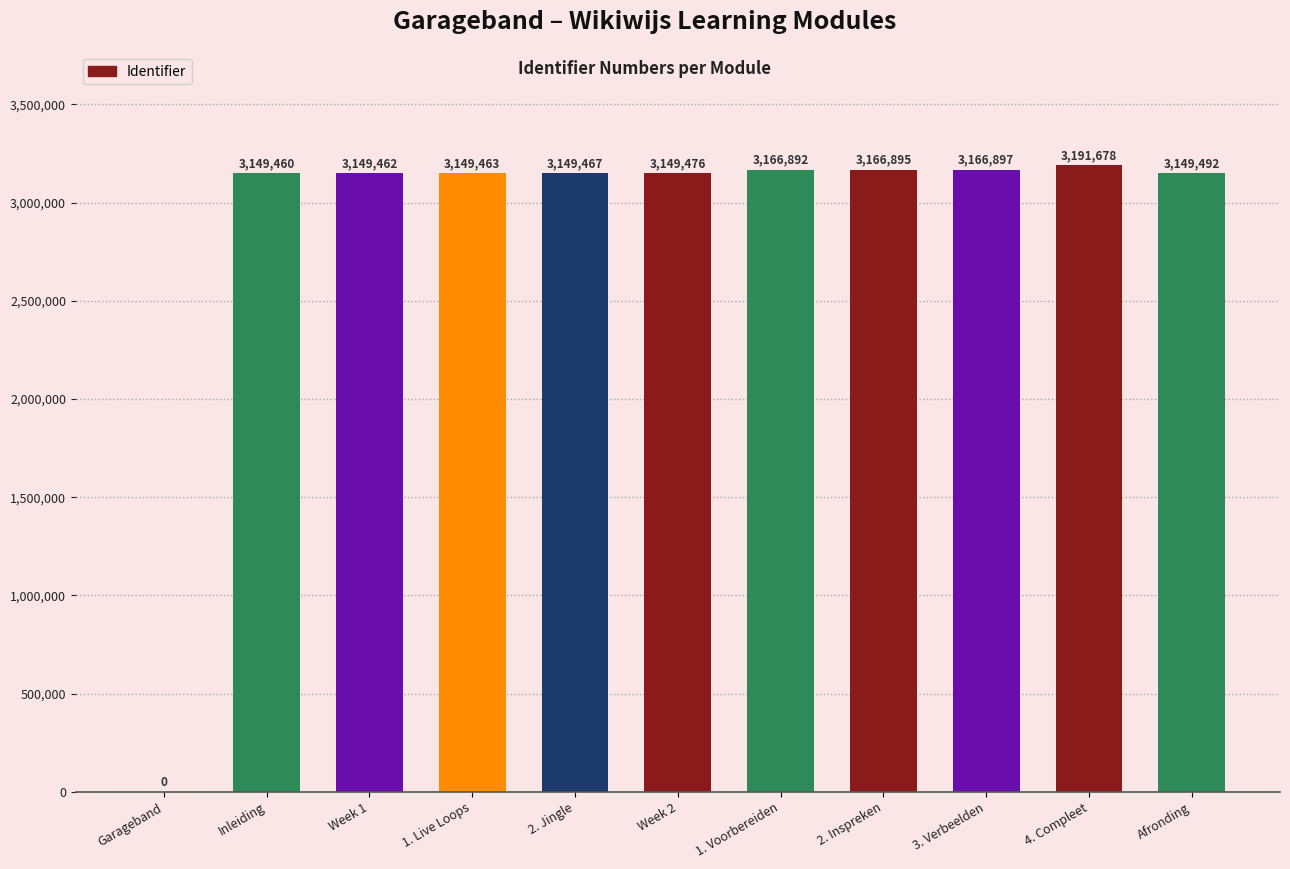

What is the greatest value displayed?

3191678